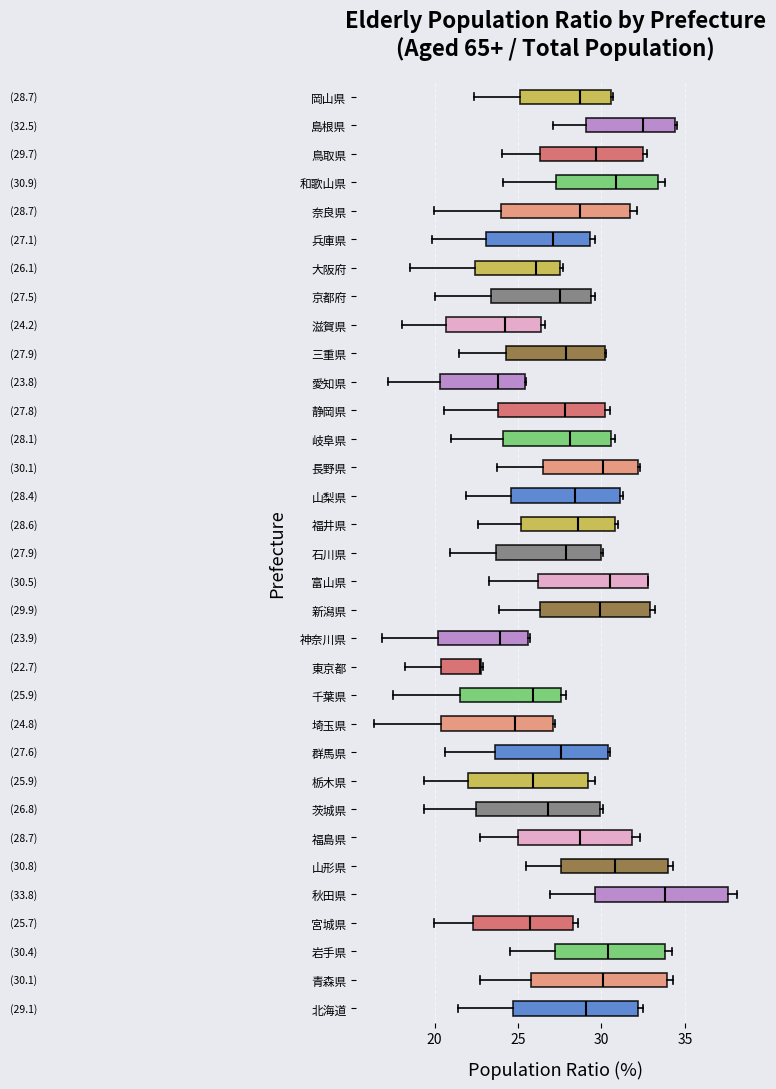

Which box's median line is the furthest to the right?

秋田県